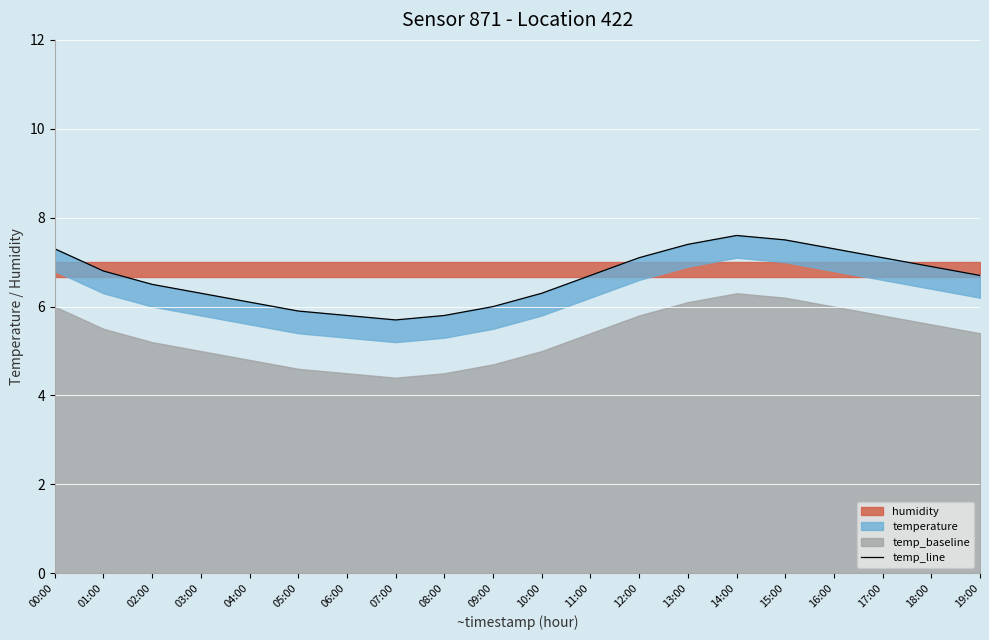

What is the label of the 9th point from the right?

11:00